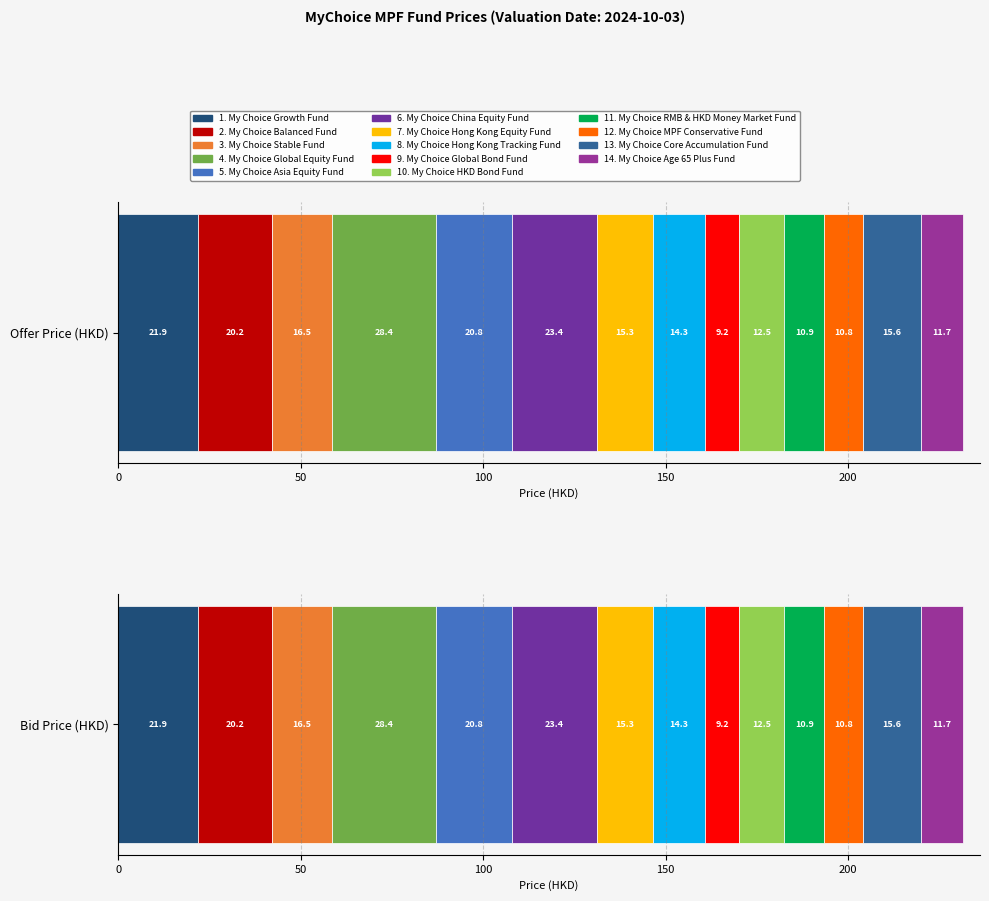

Reading left to right, extract all data points from this chart.

Offer Price (HKD): 21.9	20.2	16.5	28.4	20.8	23.4	15.3	14.3	9.2	12.5	10.9	10.8	15.6	11.7
Bid Price (HKD): 21.9	20.2	16.5	28.4	20.8	23.4	15.3	14.3	9.2	12.5	10.9	10.8	15.6	11.7